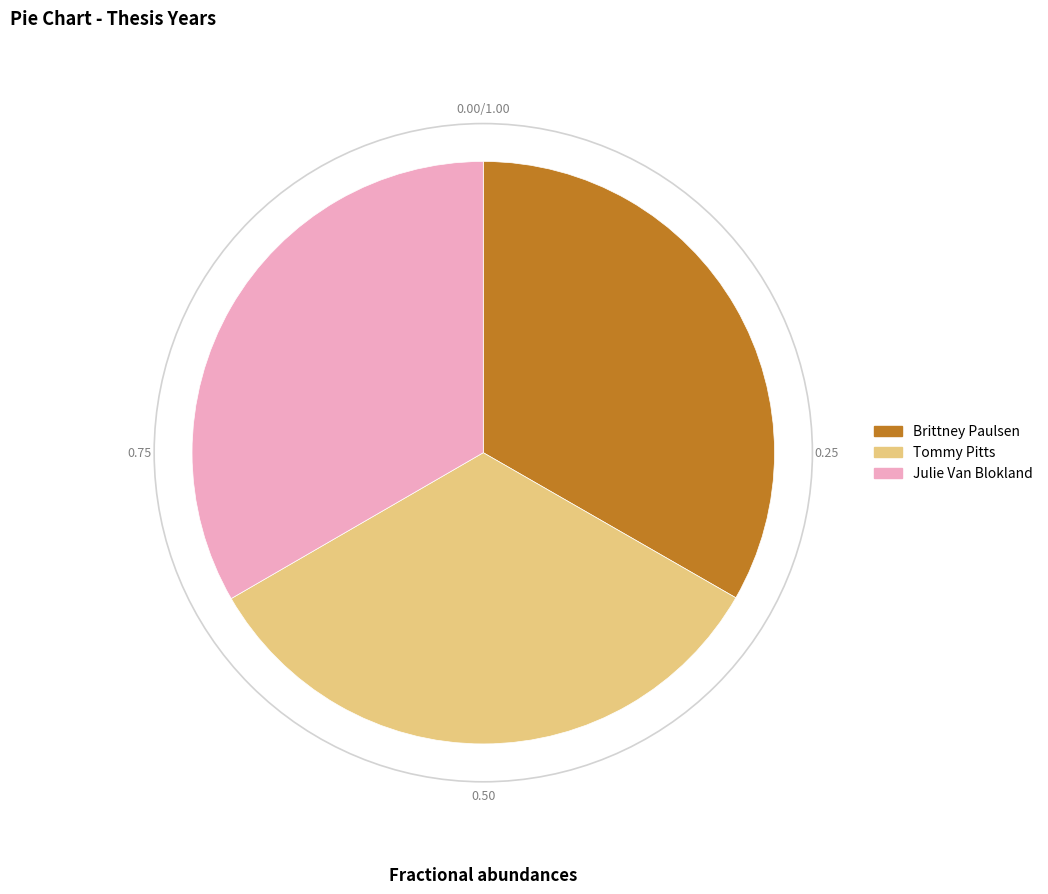

How many segments does this pie chart have?

3